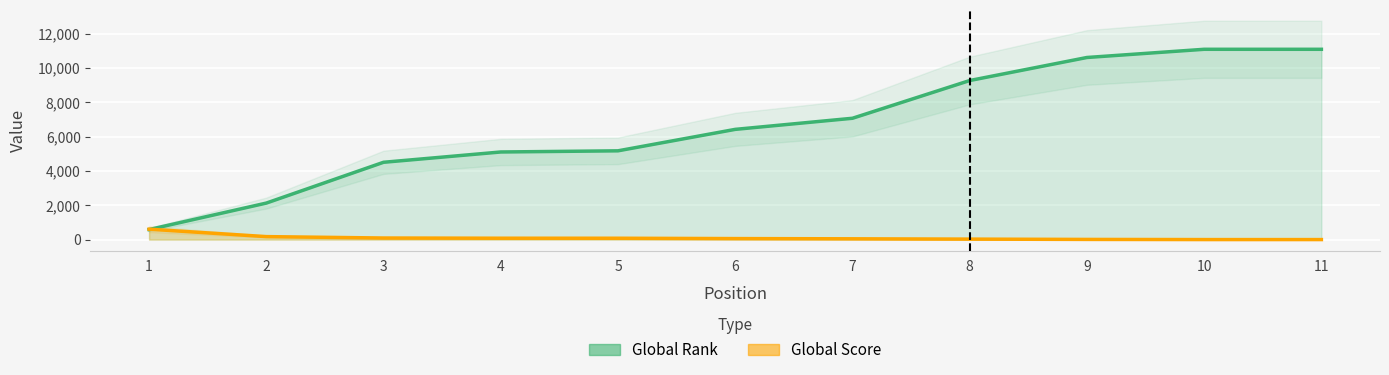

How many times do Global Rank and Global Score cross each other?

1